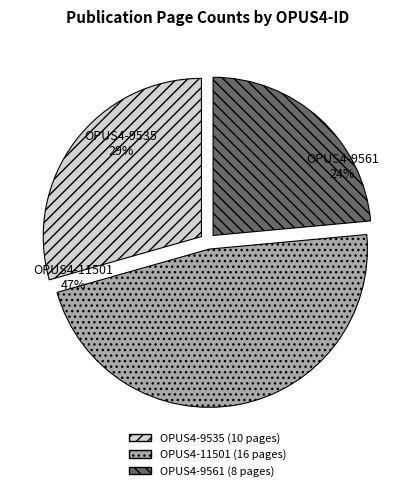

Is it true that OPUS4-9561 is 24% of the pie?

True